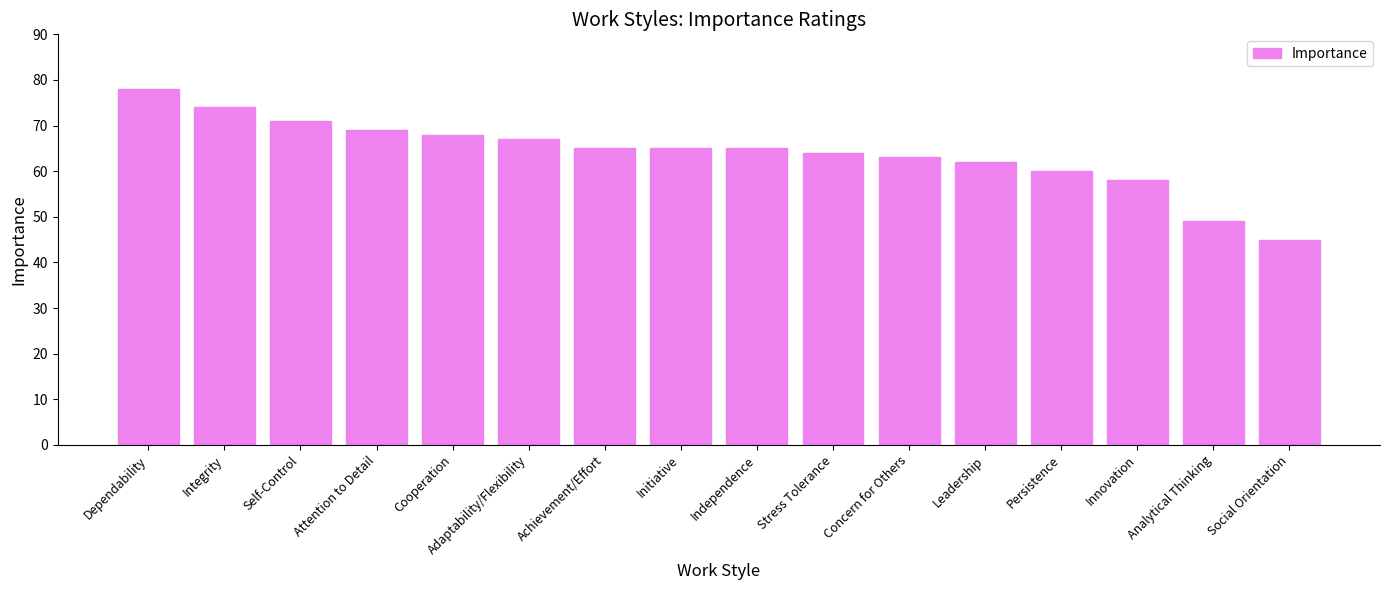

True or false: the data shows 78 at Analytical Thinking.

False